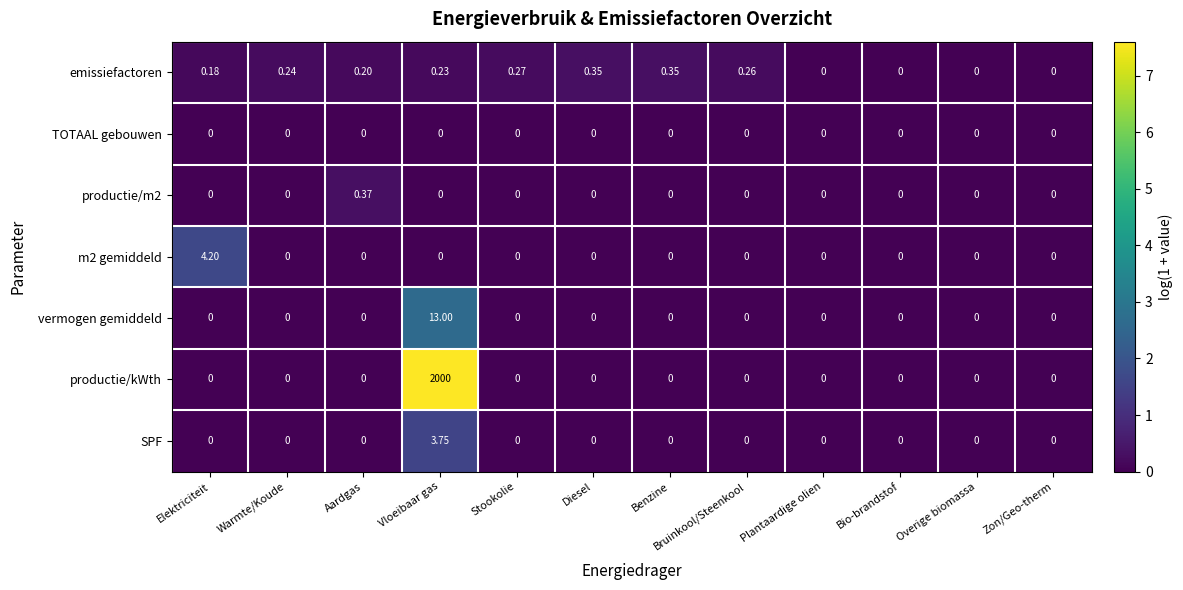

Which series changed the most between Warmte/Koude and Bio-brandstof?

emissiefactoren